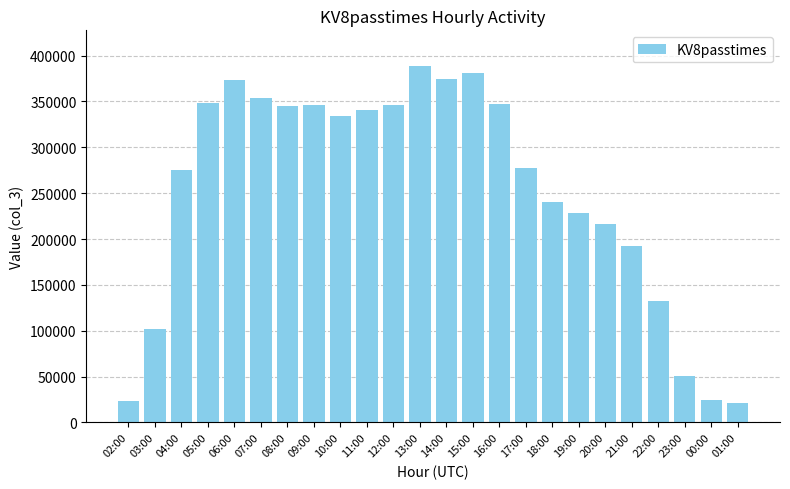

What is the maximum value shown in the chart?

388746